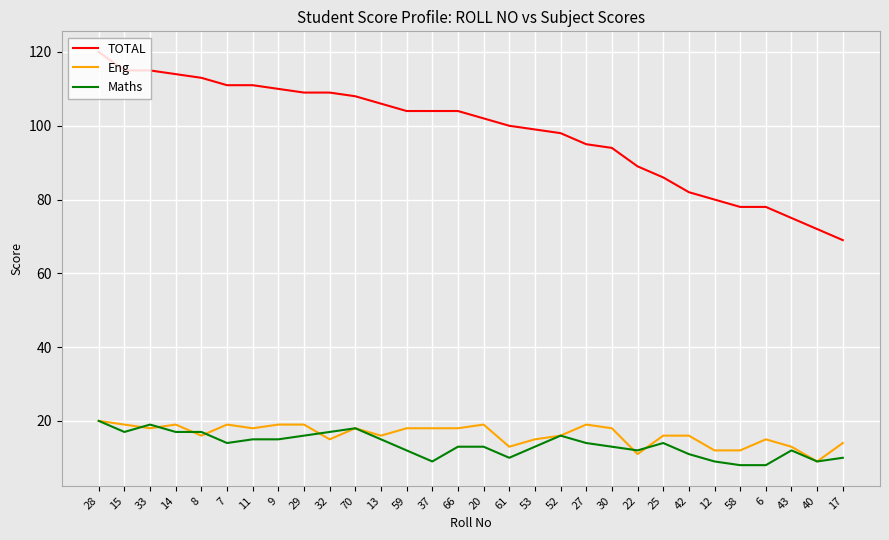

What is the difference between the Eng values at 53 and 27?

4